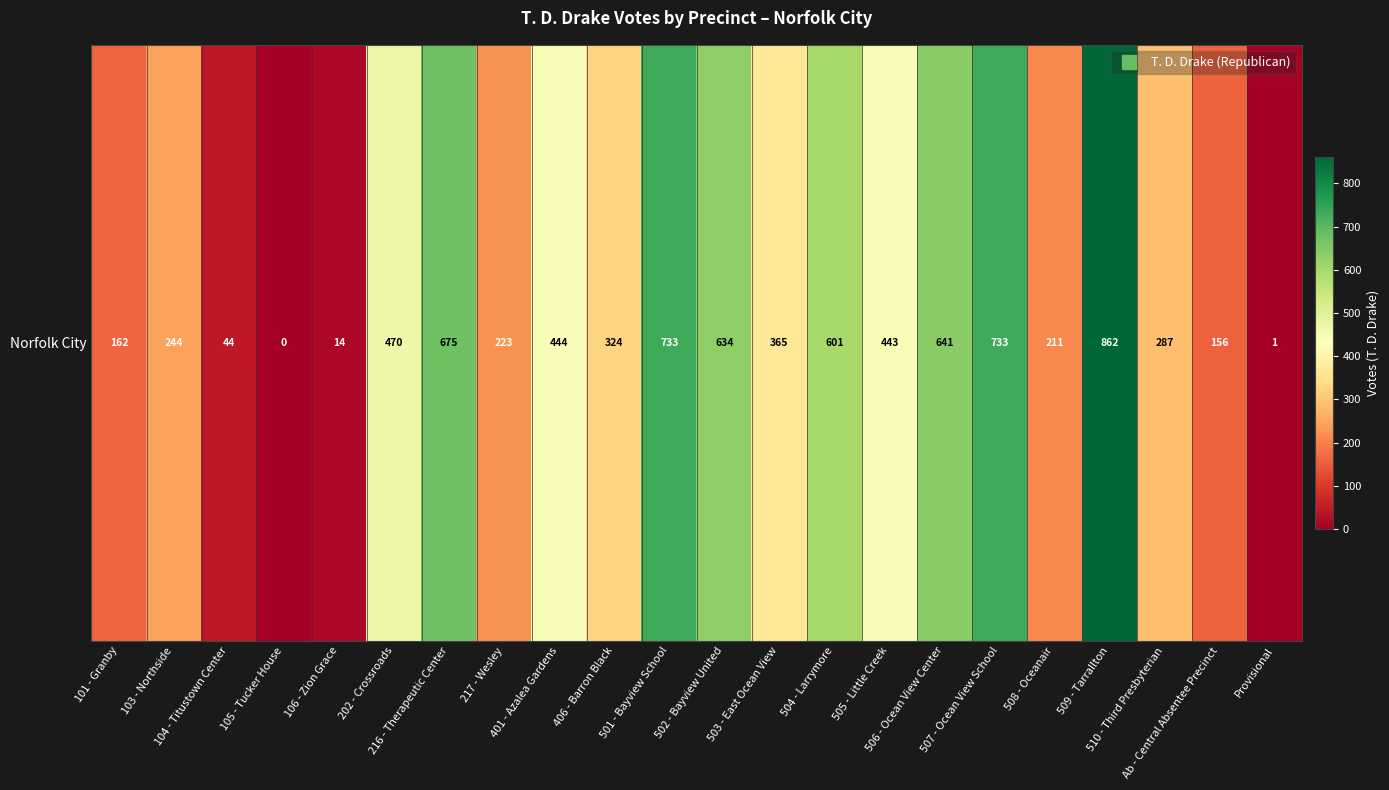

Is it true that the value at 501 - Bayview School is 319?

False